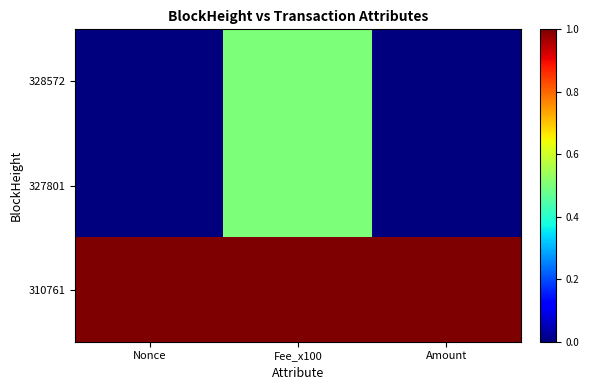

Reading left to right, list all the values displayed in this chart.

328572: Nonce=0.0	Fee_x100=0.5	Amount=0.0
327801: Nonce=0.0	Fee_x100=0.5	Amount=0.0
310761: Nonce=1.0	Fee_x100=1.0	Amount=1.0